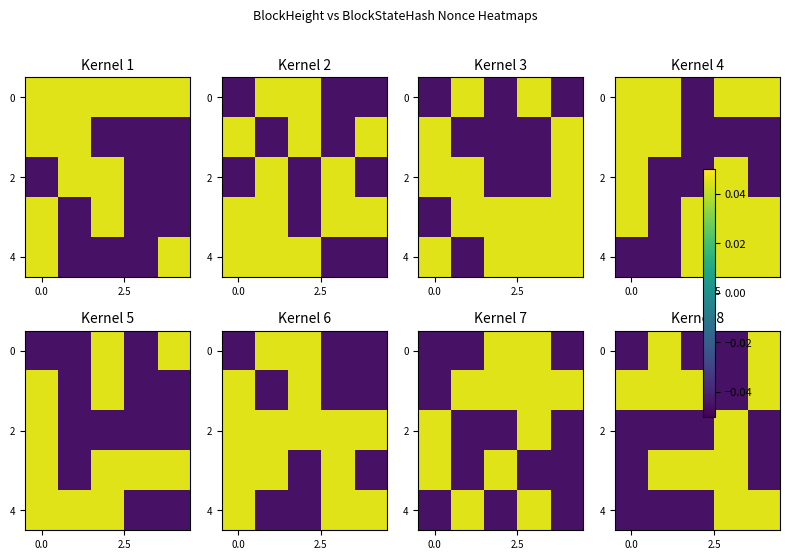

At how many categories does at least one series exceed 0?

5